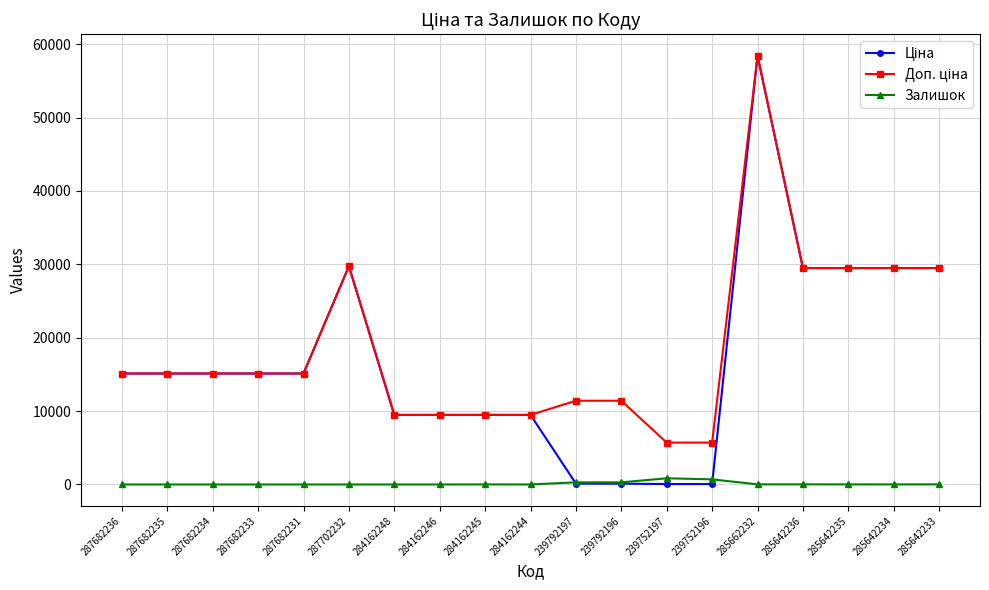

True or false: Залишок has more than 0 interior local peaks.

True